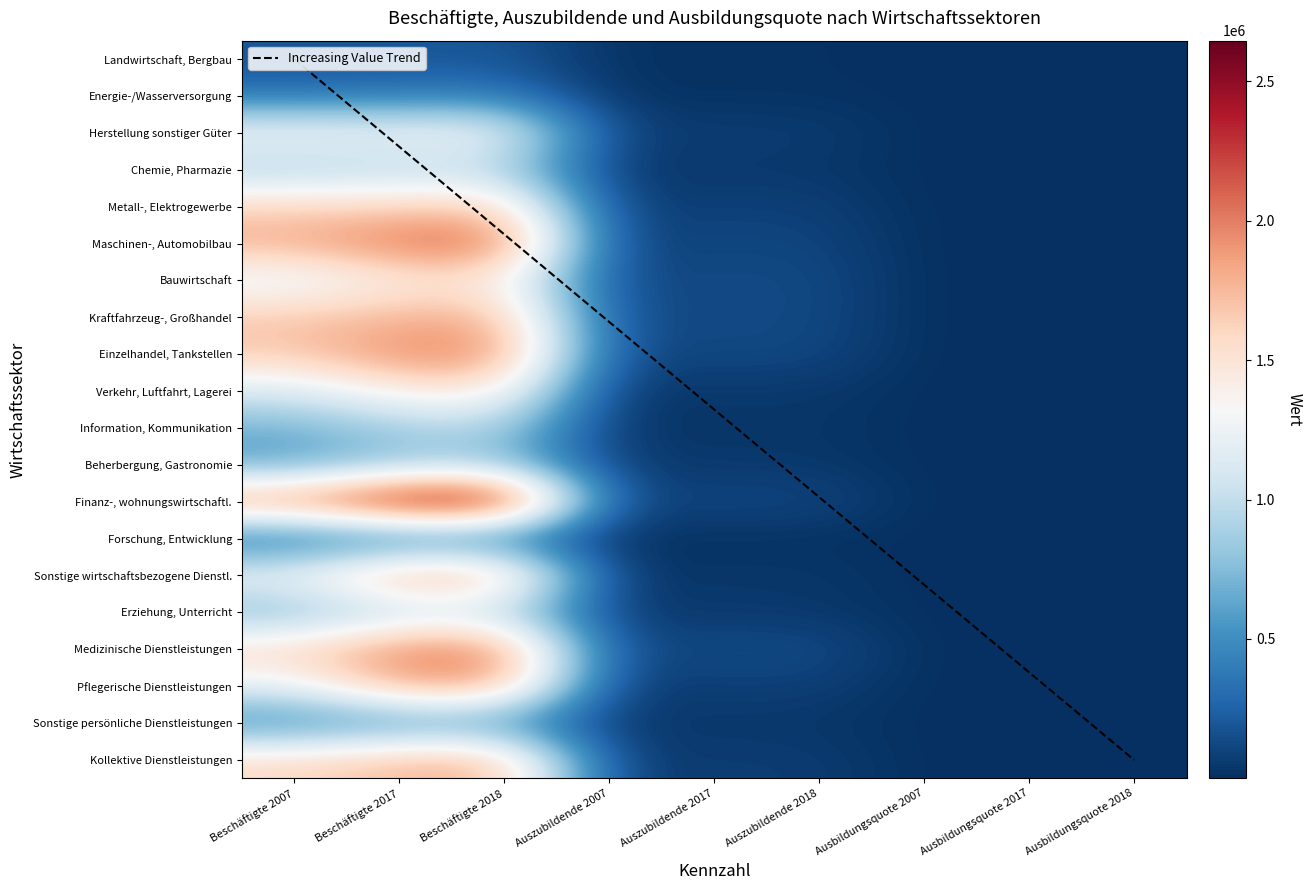

What is the approximate value of Erziehung, Unterricht at Auszubildende 2007?

63701.0